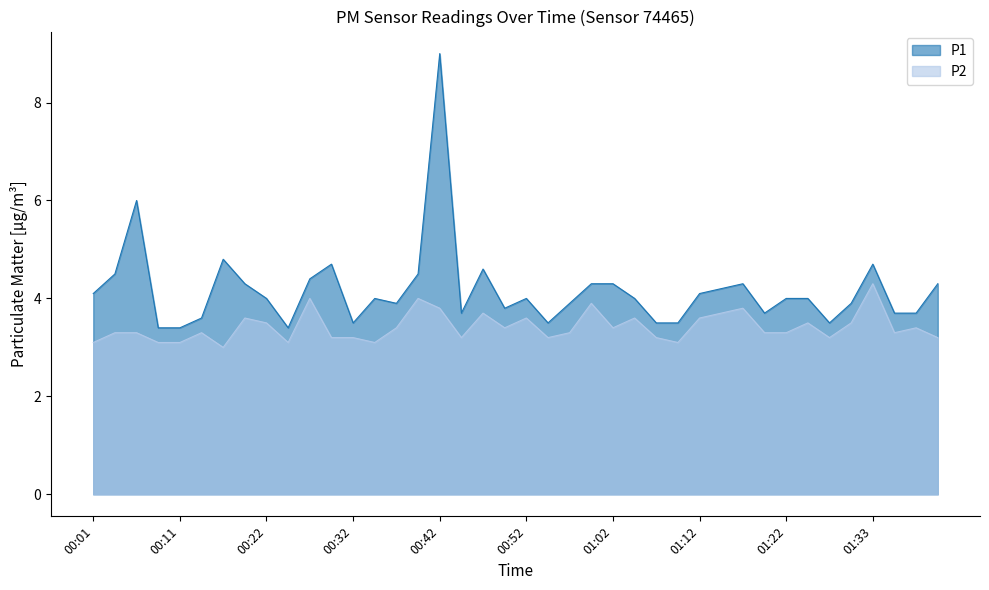

True or false: P2 and P1 intersect in this chart.

False